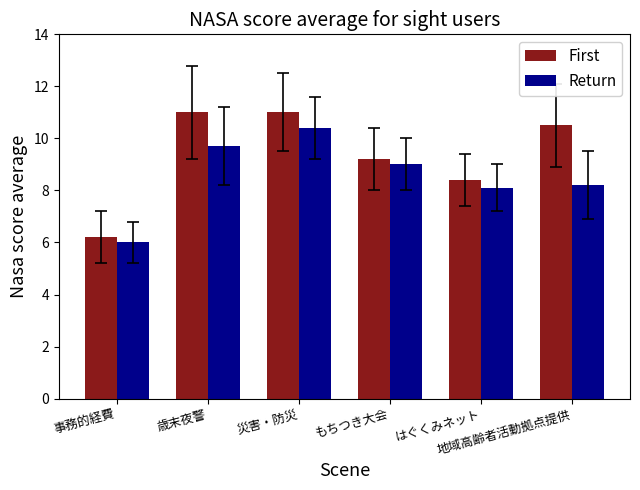

Reading right to left, list all the values displayed in this chart.

First: 地域高齢者活動拠点提供=10.5	はぐくみネット=8.4	もちつき大会=9.2	災害・防災=11.0	歳末夜警=11.0	事務的経費=6.2
Return: 地域高齢者活動拠点提供=8.2	はぐくみネット=8.1	もちつき大会=9.0	災害・防災=10.4	歳末夜警=9.7	事務的経費=6.0